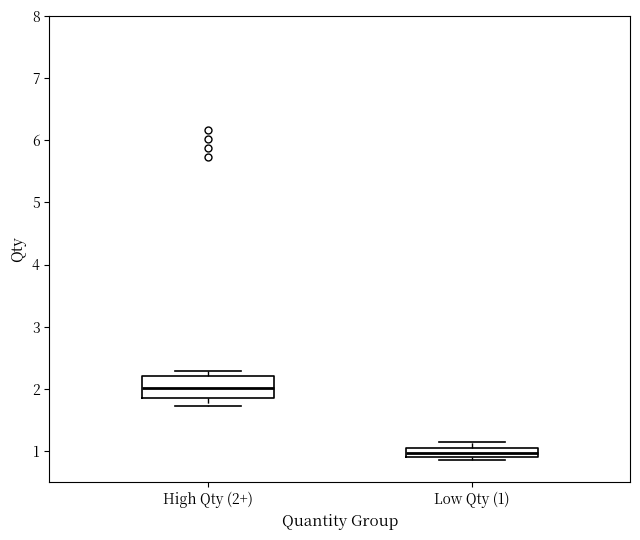

Where is the upper edge of the box for High Qty (2+) on the y-axis? The values are not printed on the chart, so give them approximately, as read against the axis.

2.2